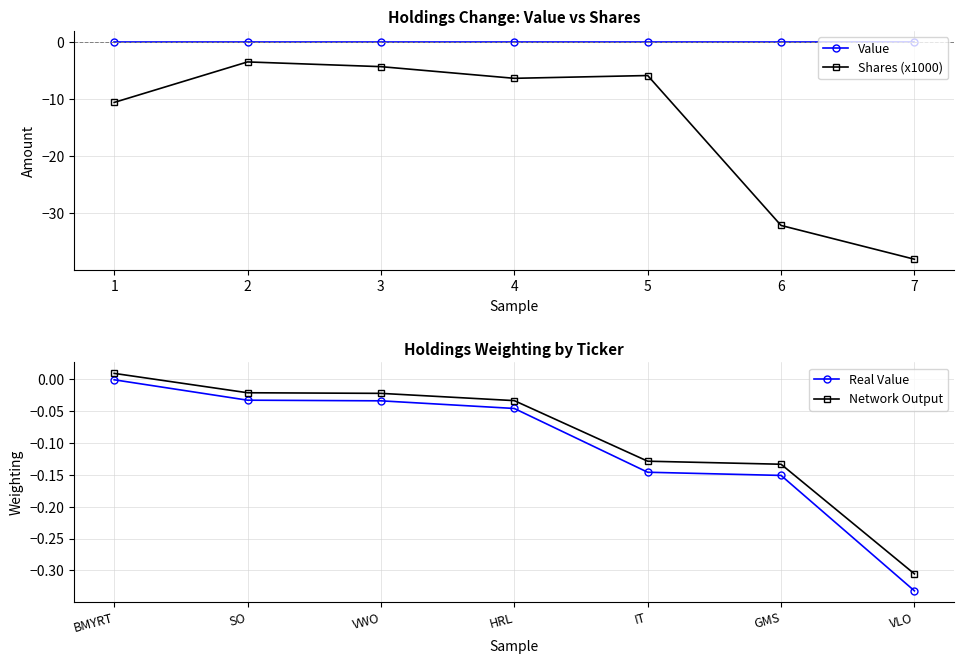

What is the average value of the Real Value series?

-0.1